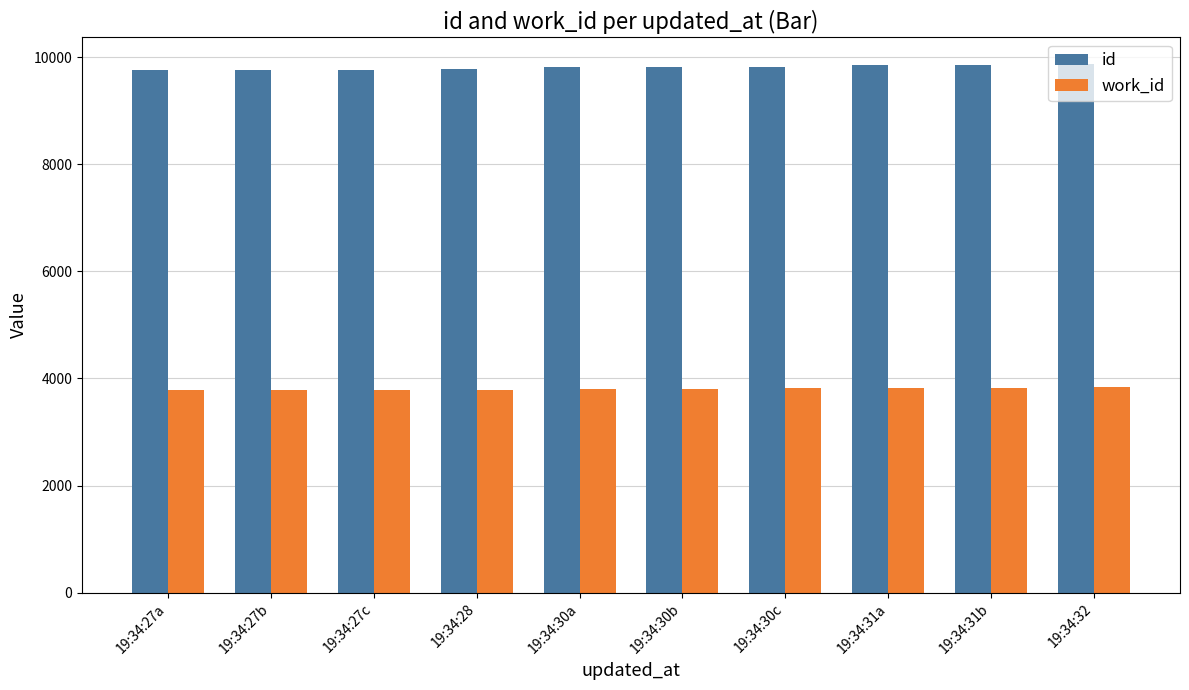

How many bars are there in total?

20